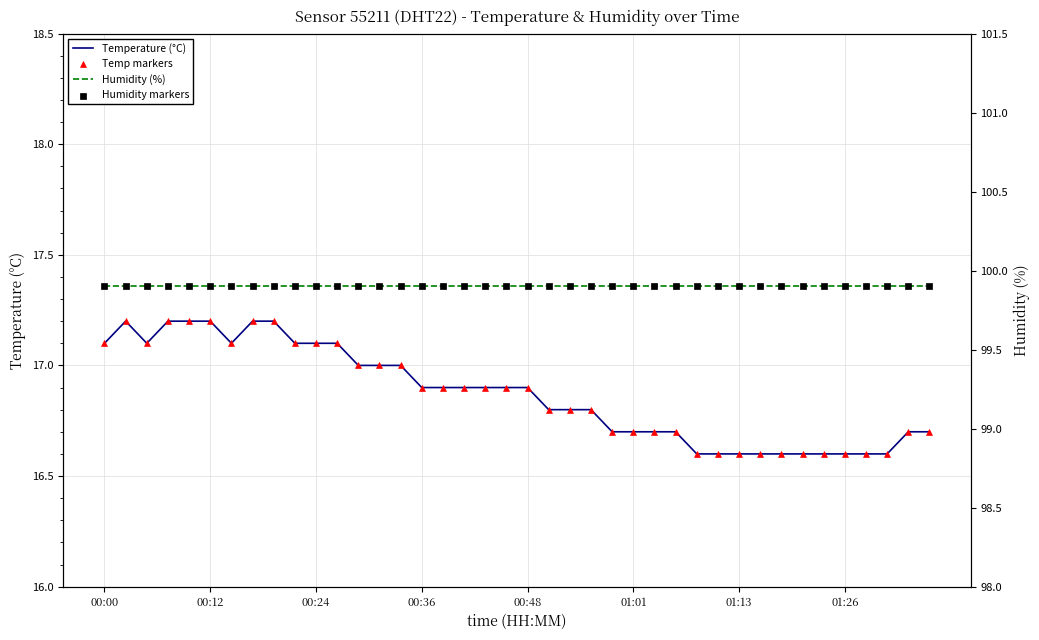

Which series contains the lowest Y value?

Temperature (°C)